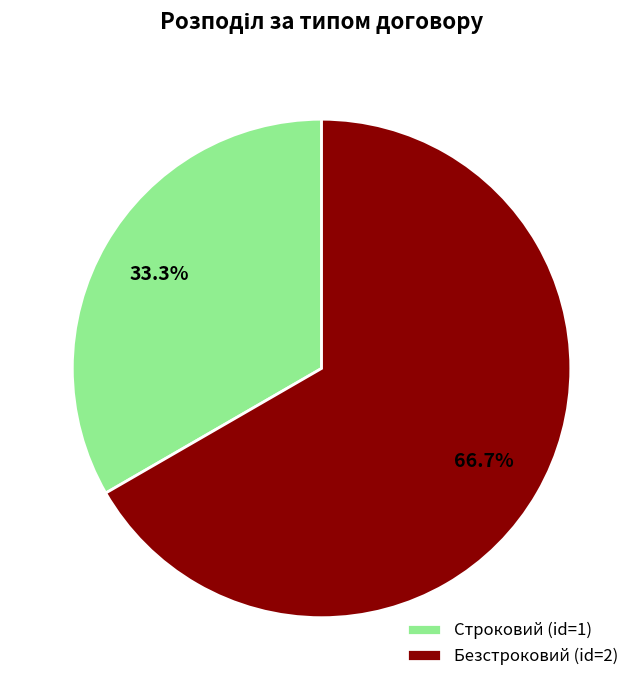

Combined, what portion of the pie is Безстроковий and Строковий?

100.0%